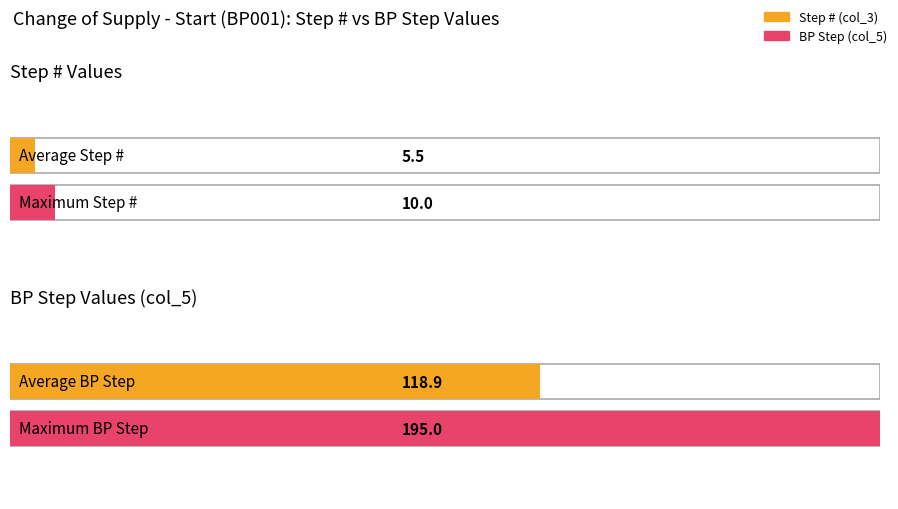

List the series in order of their overall mean, lowest first.

Step #, col_5 (BP Step)